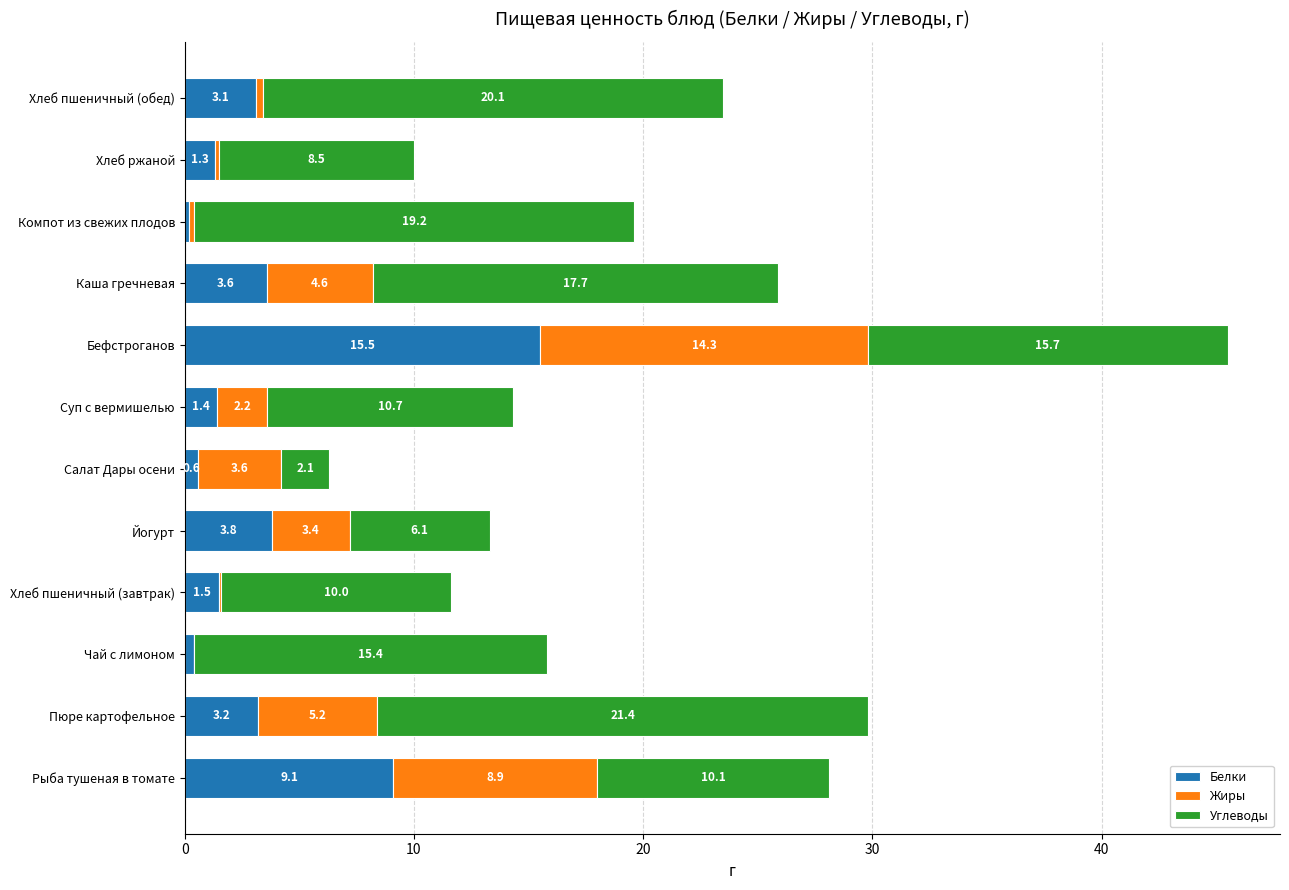

The value of Белки at Бефстроганов is 15.5. True or false?

True